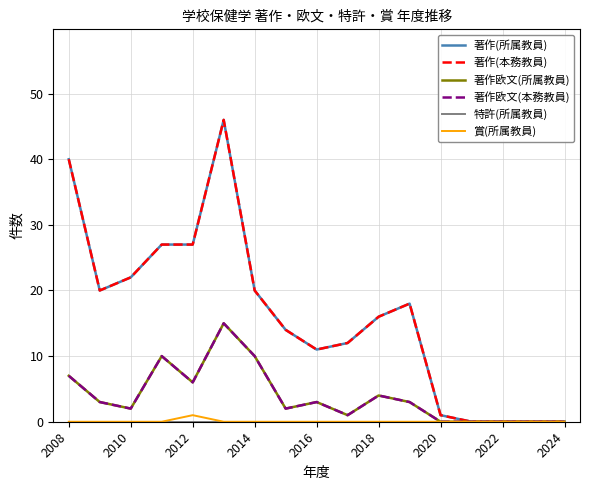

True or false: 著作(本務教員) and 著作欧文(所属教員) cross at least once.

False